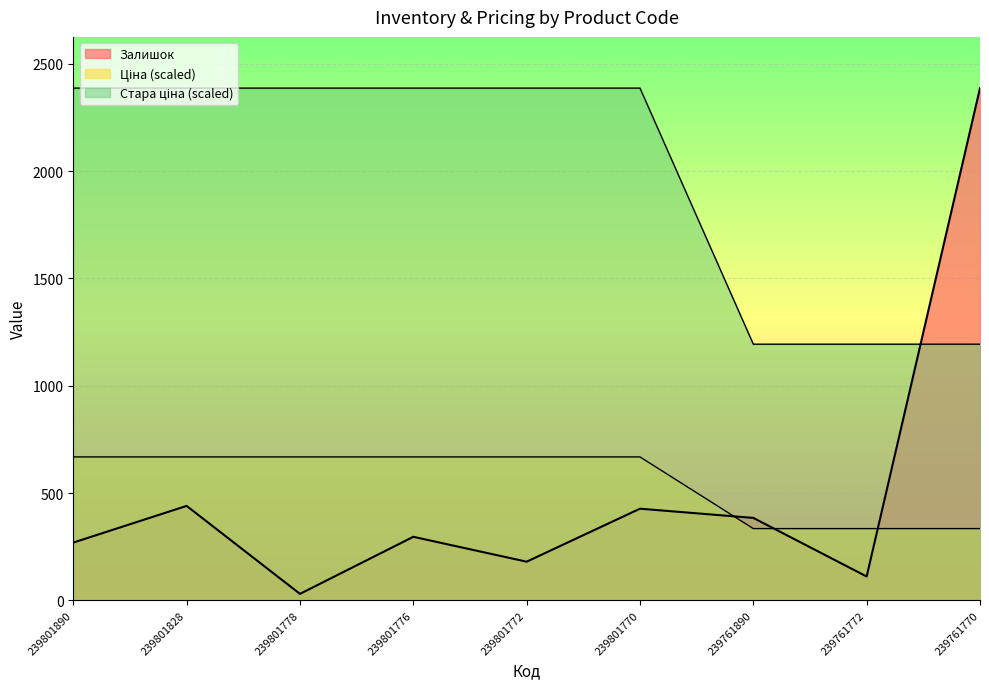

Where does the Залишок series first go above 296?

239801828